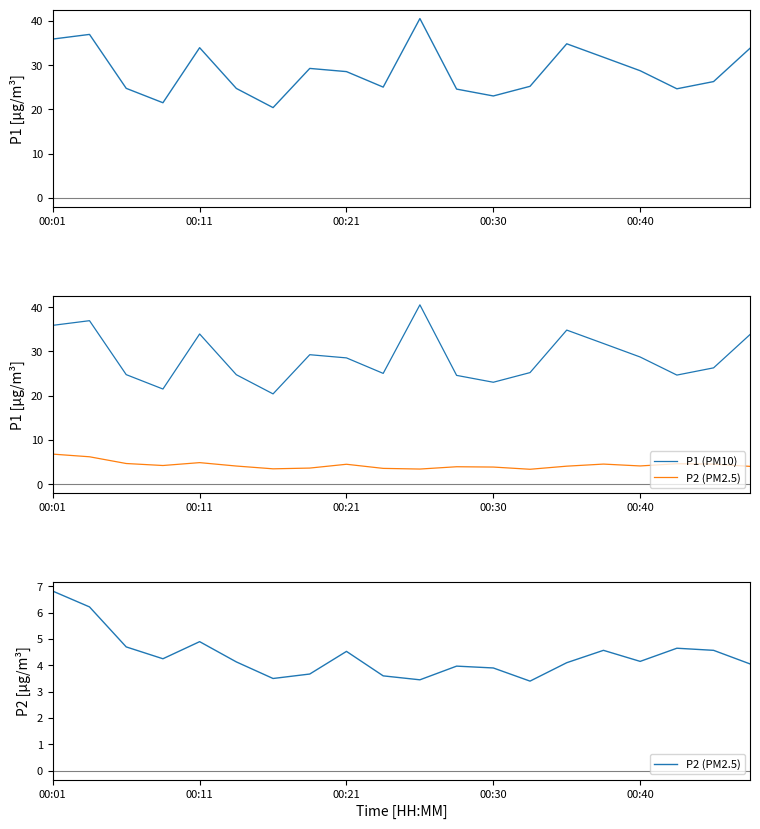

How many values in the P1 series exceed 28?

10